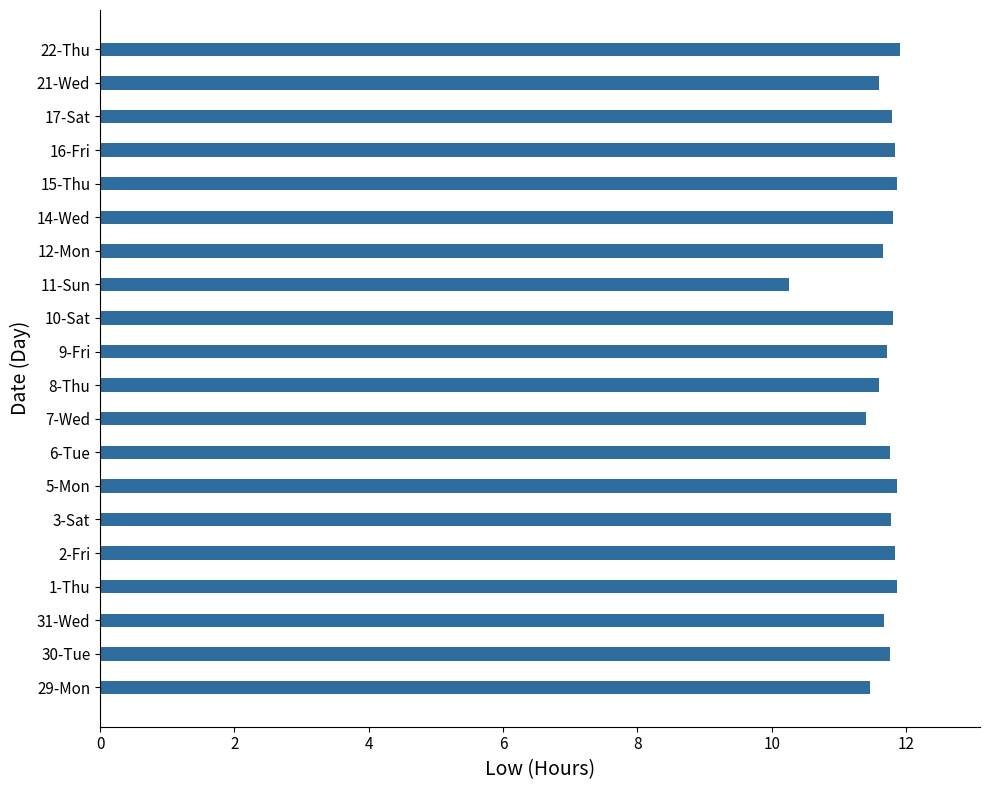

What is the approximate value at 7-Wed?

11.4